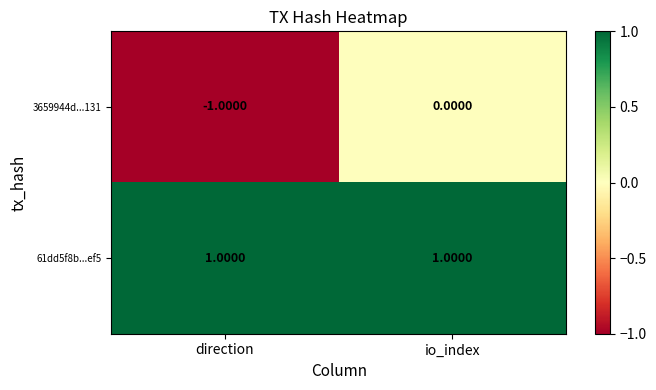

At which label is 3659944d...131 closest to 0?

io_index